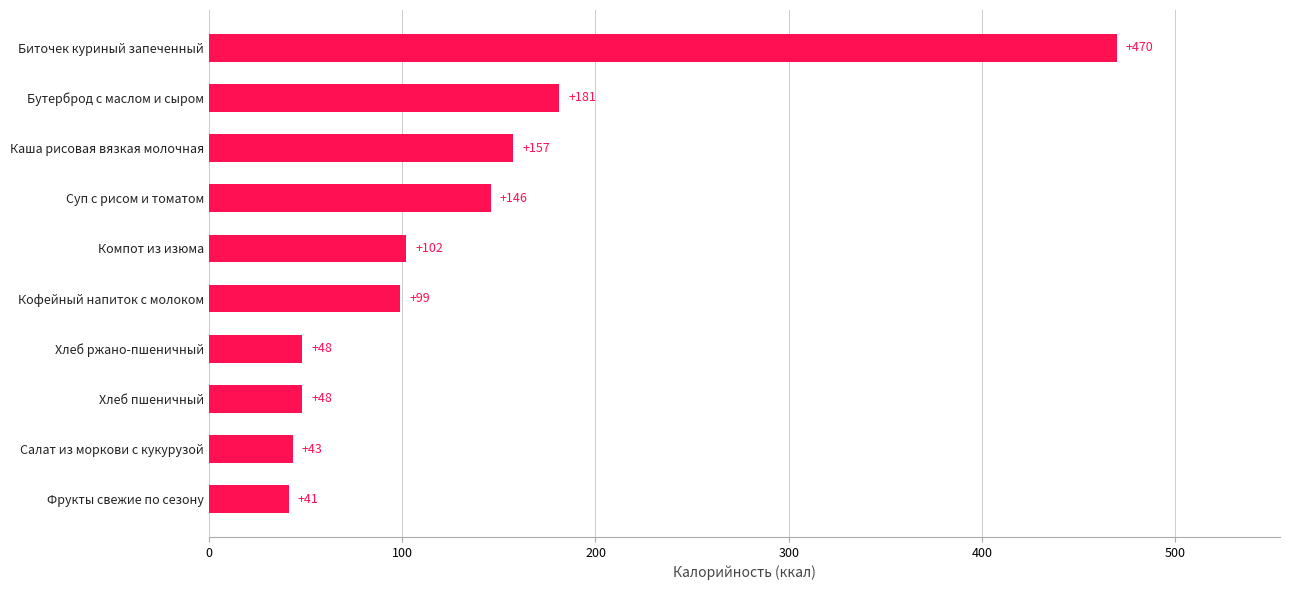

What is the difference between the values at Бутерброд с маслом и сыром and Хлеб пшеничный?

133.0